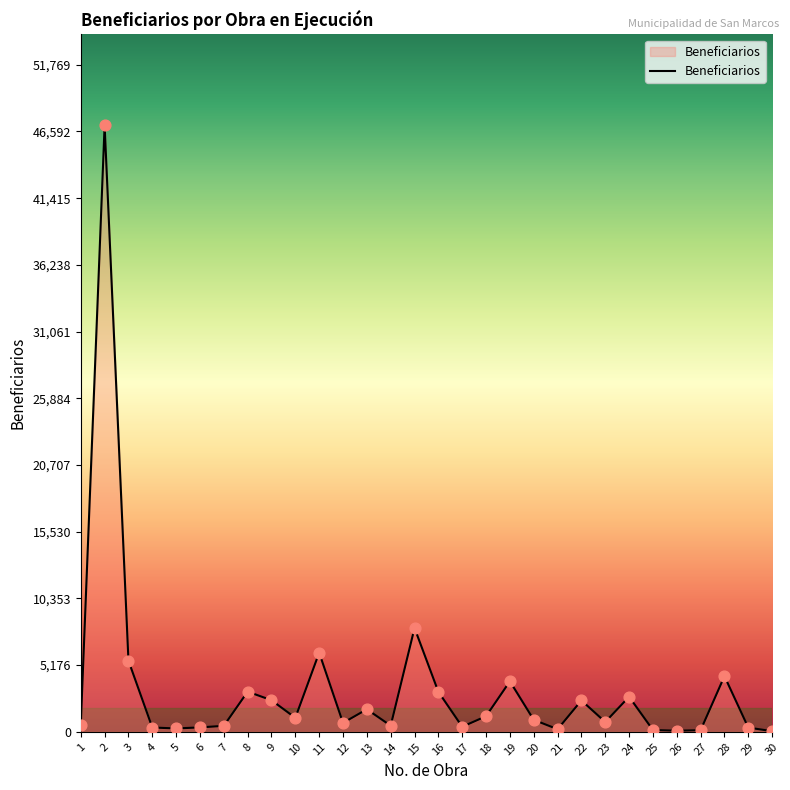

What is the change in value from 7 to 13?

+1287